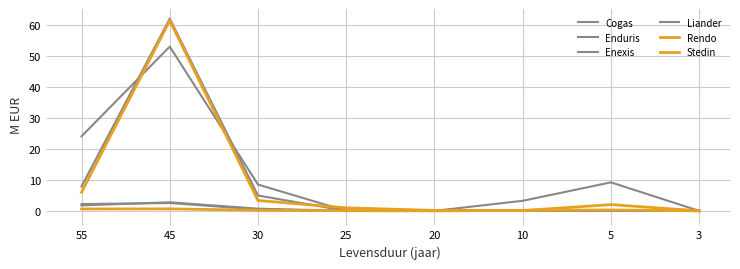

Rank the series by their maximum value, from lowest to highest.

Rendo, Cogas, Enduris, Enexis, Stedin, Liander